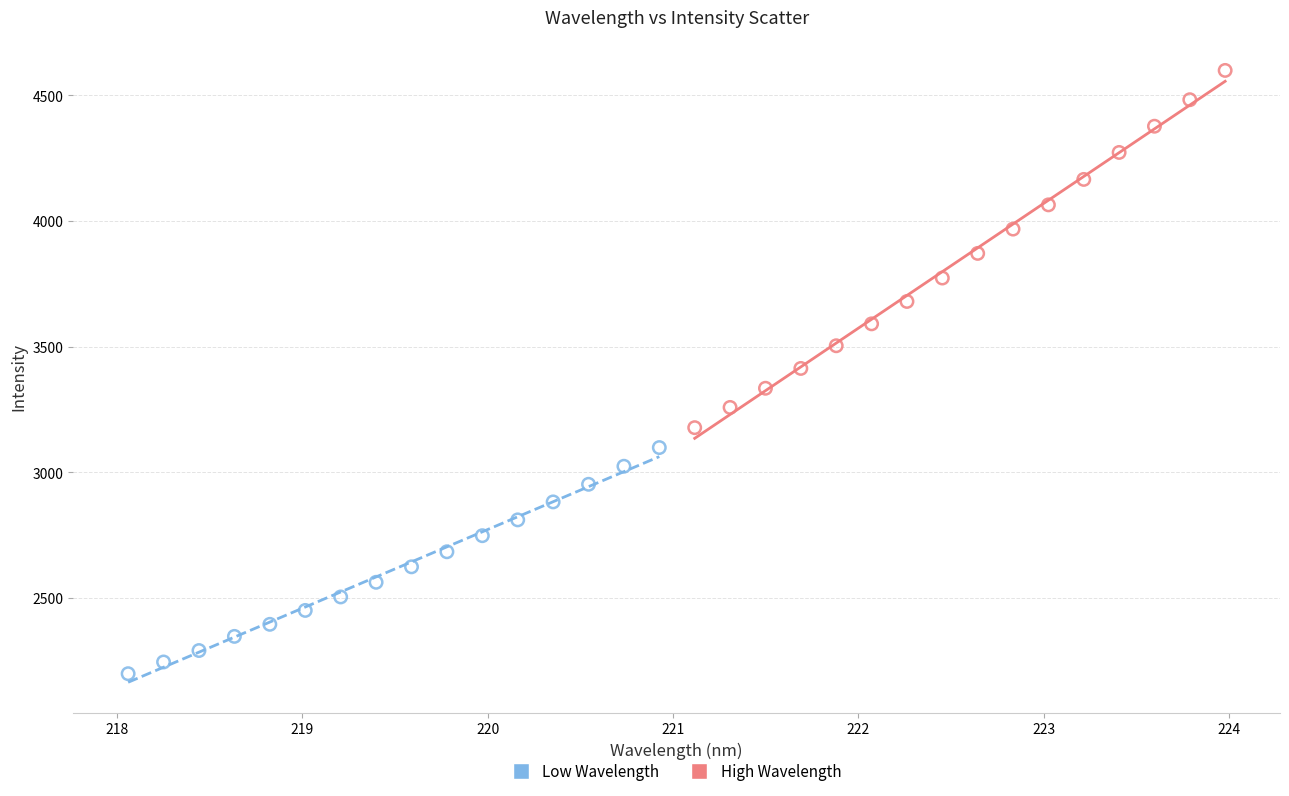

Which series contains the highest Y value?

High Wavelength